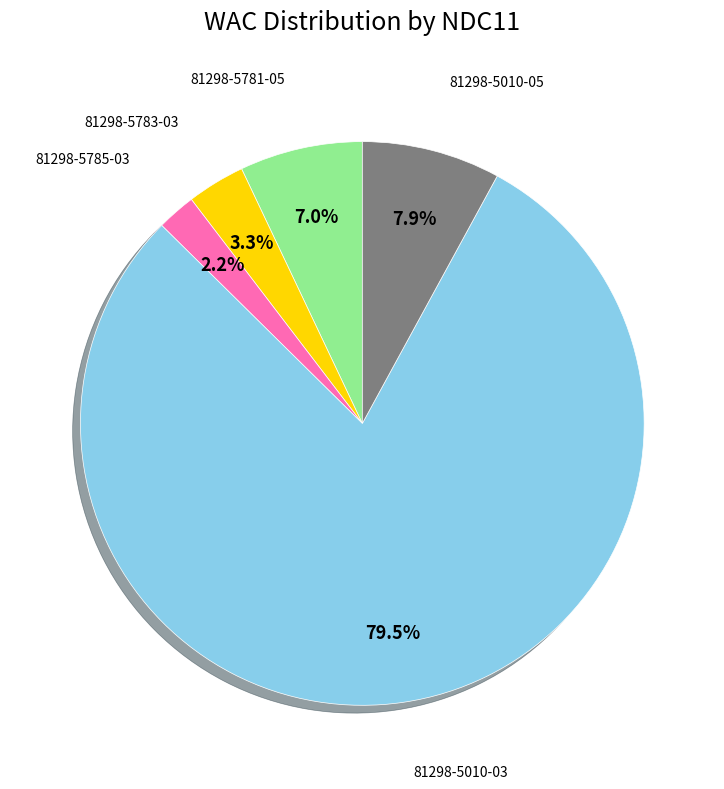

Does any single category account for the majority?

Yes